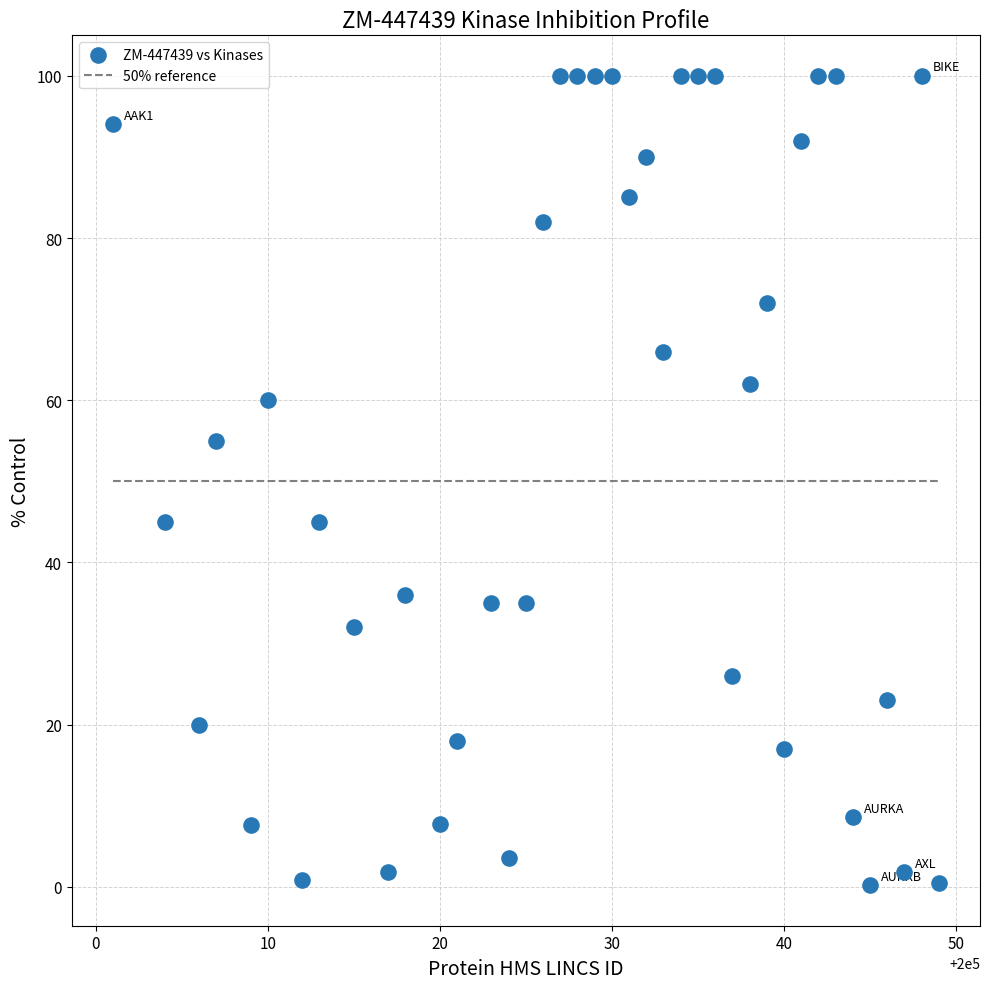

What is the range of X values (max minus min)?

48.0